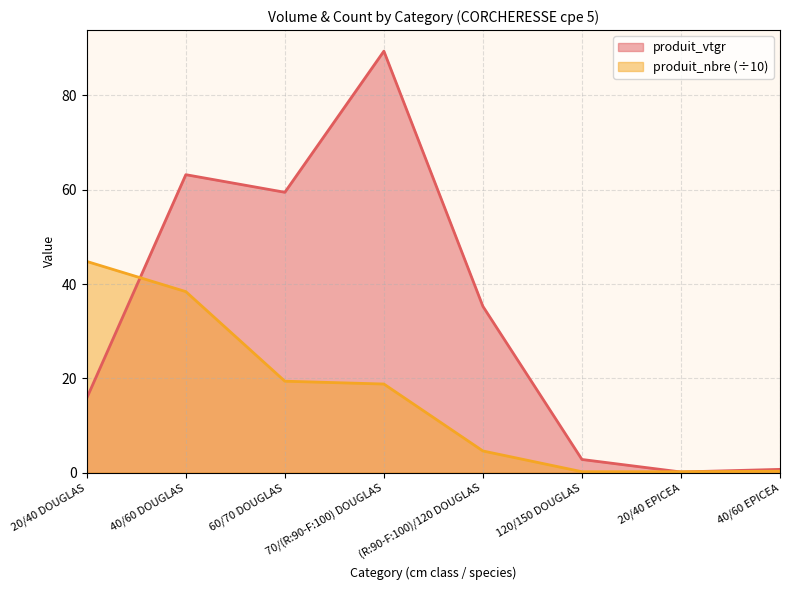

How many lines are shown in the chart?

2